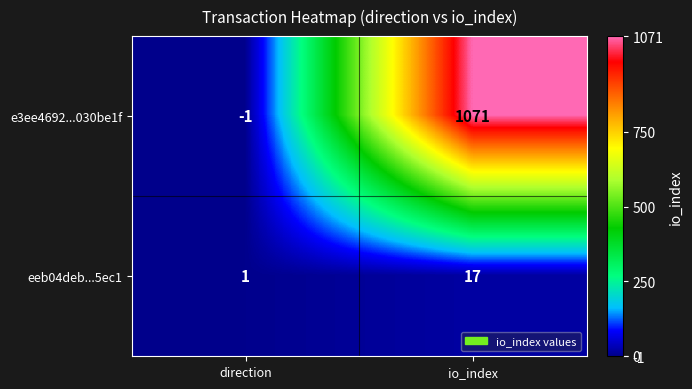

At which category is the sum across all series the highest?

io_index